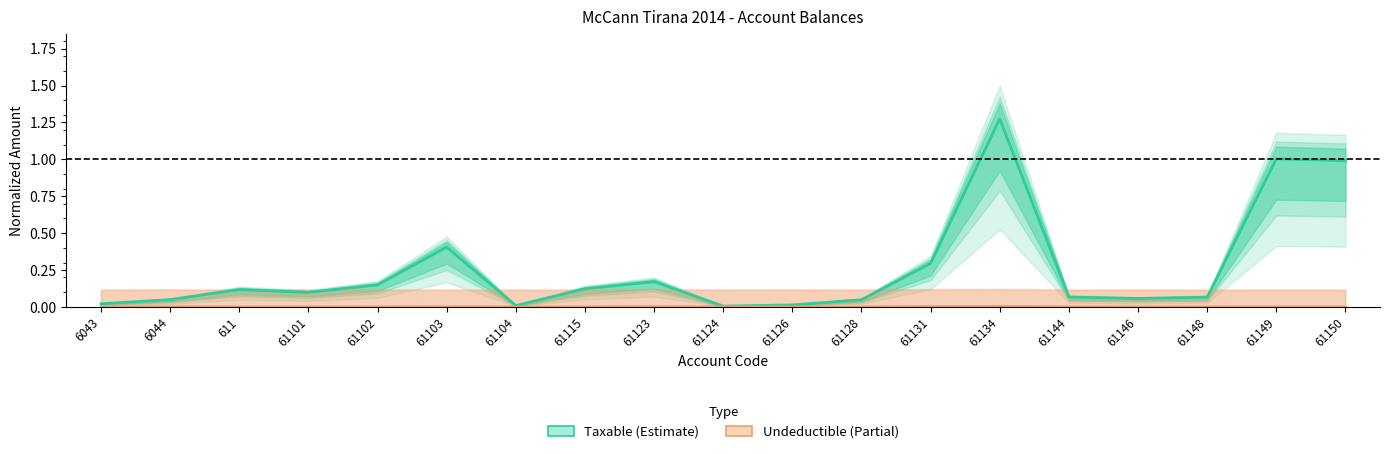

What is the label of the 5th point from the left?

61102